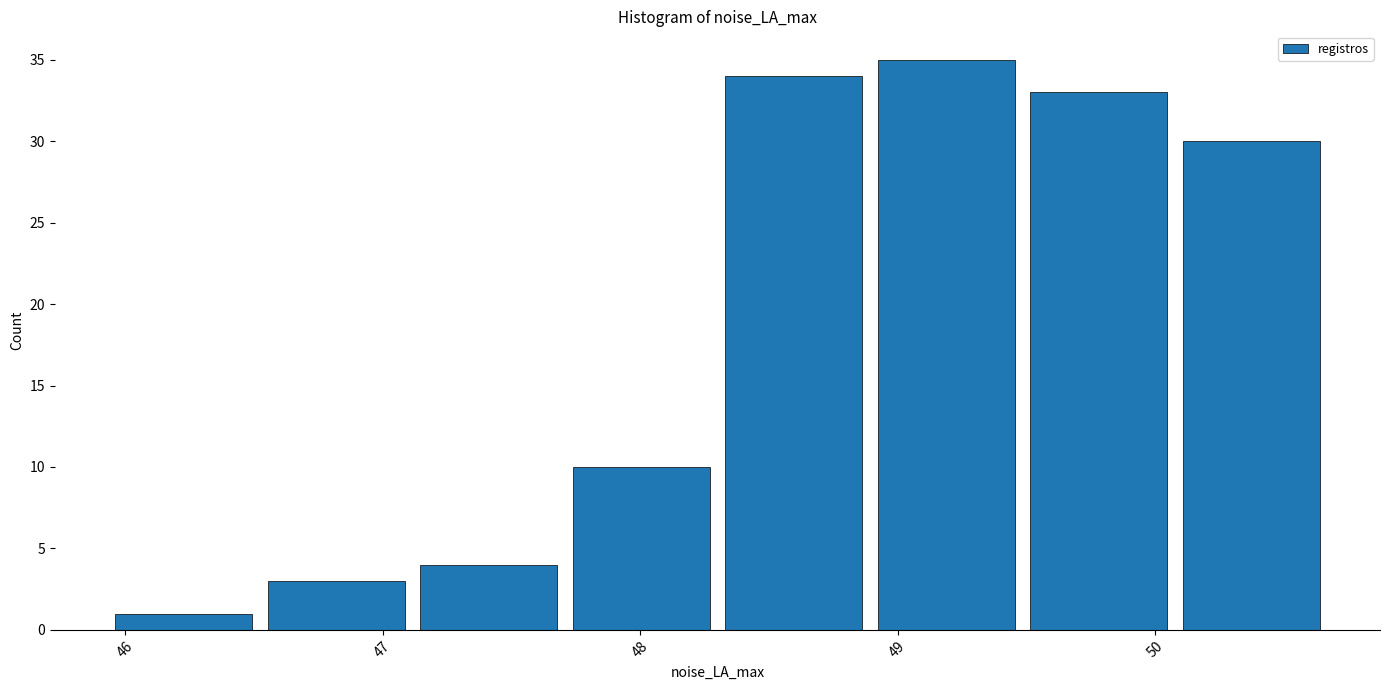

Reading left to right, list every bar in this chart as the range it spans on the x-axis followed by its height. Neither the bar edges nor the heights are printed on the chart, so give them approximately, as read against the axes.

45.9 to 46.5: 1
46.5 to 47.1: 3
47.1 to 47.7: 4
47.7 to 48.3: 10
48.3 to 48.9: 34
48.9 to 49.5: 35
49.5 to 50.1: 33
50.1 to 50.7: 30